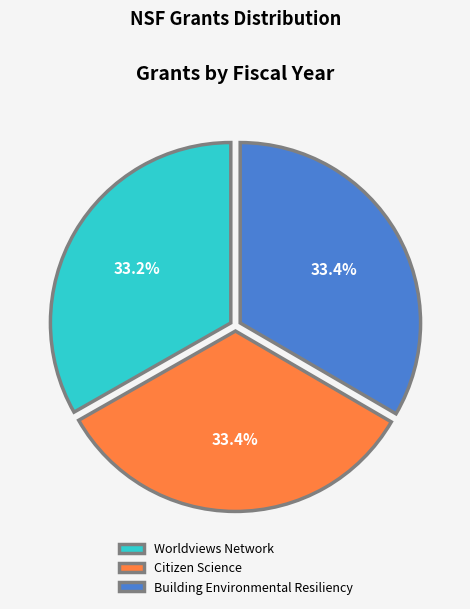

Is there any slice that represents more than half of the pie?

No